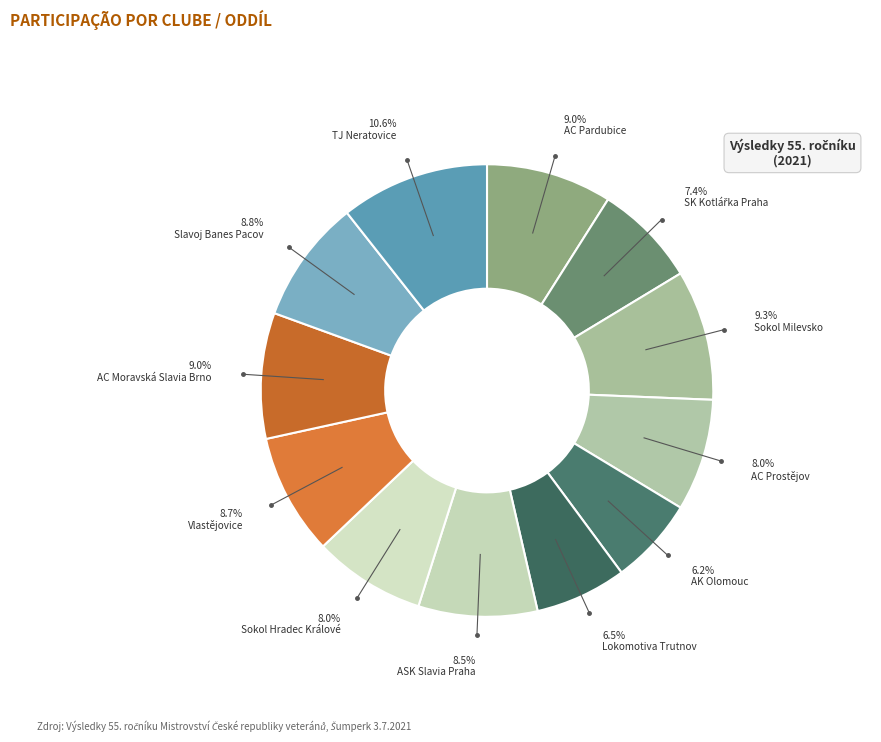

How many slices are in this pie chart?

12